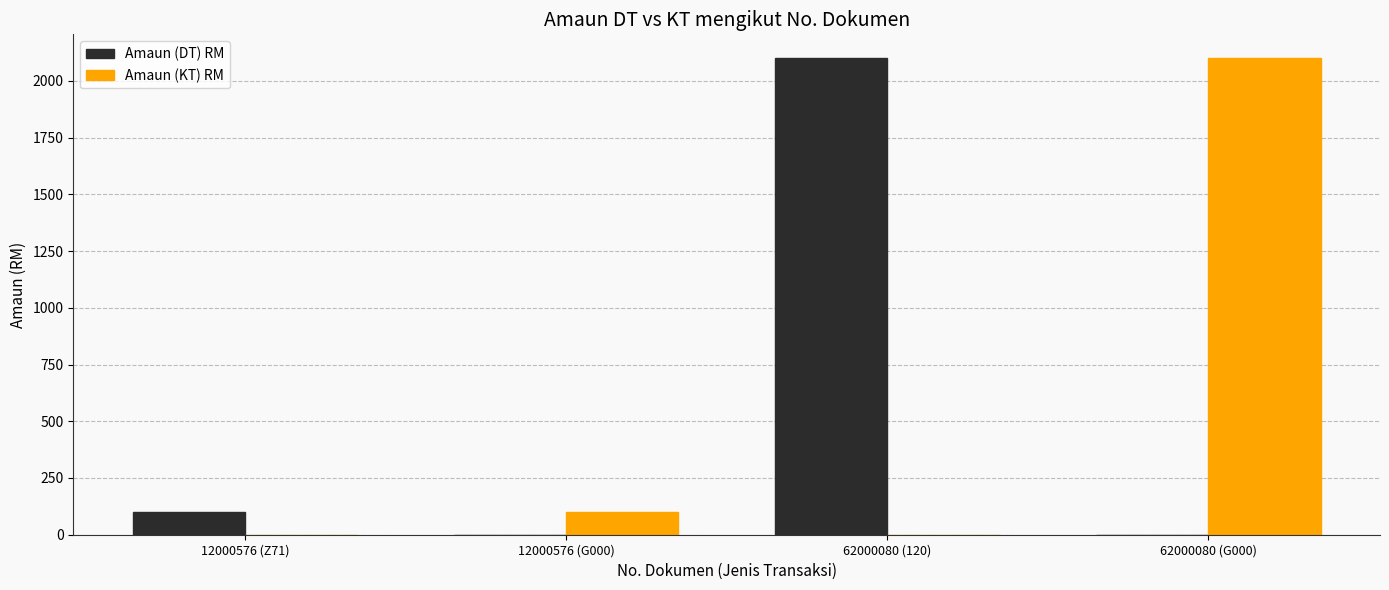

What is the total value across all series at 12000576 (Z71)?

100